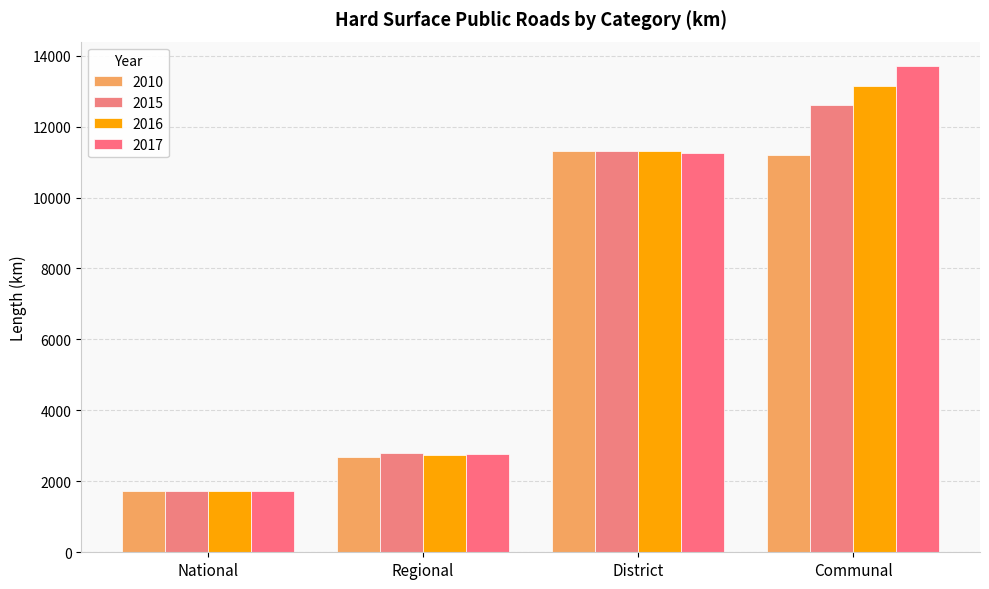

How many categories are shown in the chart?

4